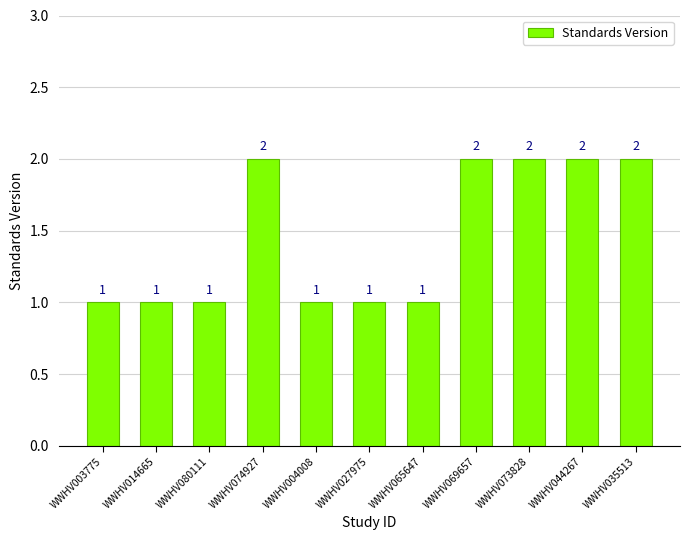

What is the value of the 4th bar from the left?

2